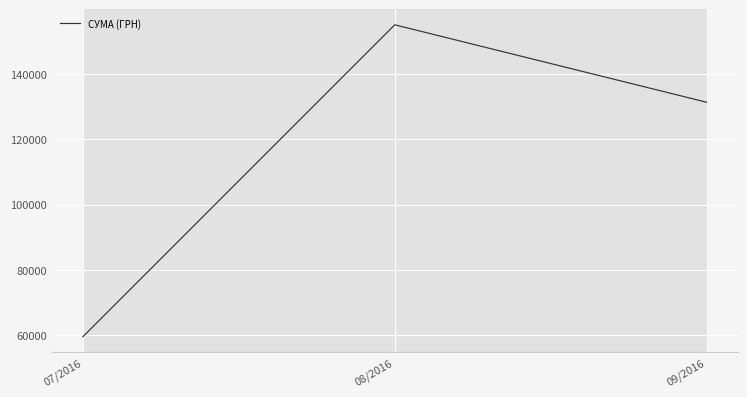

List the labels in order of value, smallest first.

07/2016, 09/2016, 08/2016